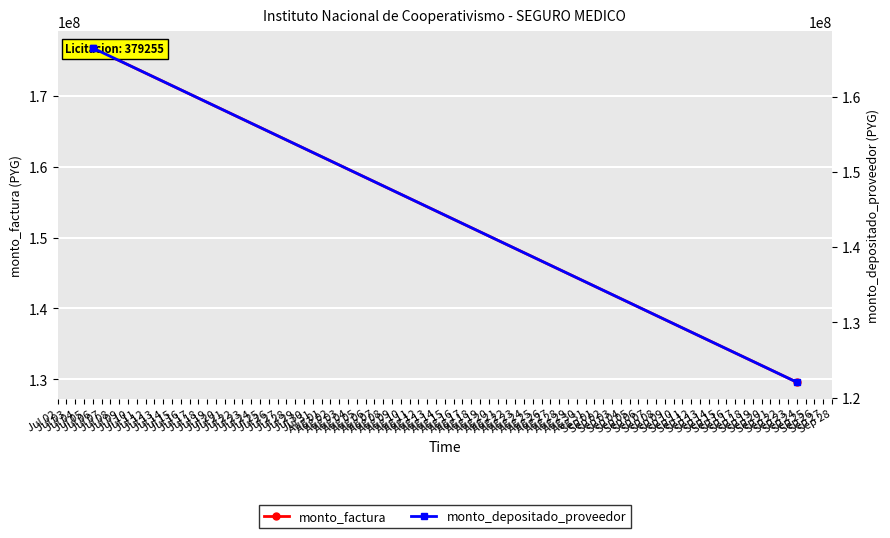

What value does the monto_factura series have at Jul 06?

176715000